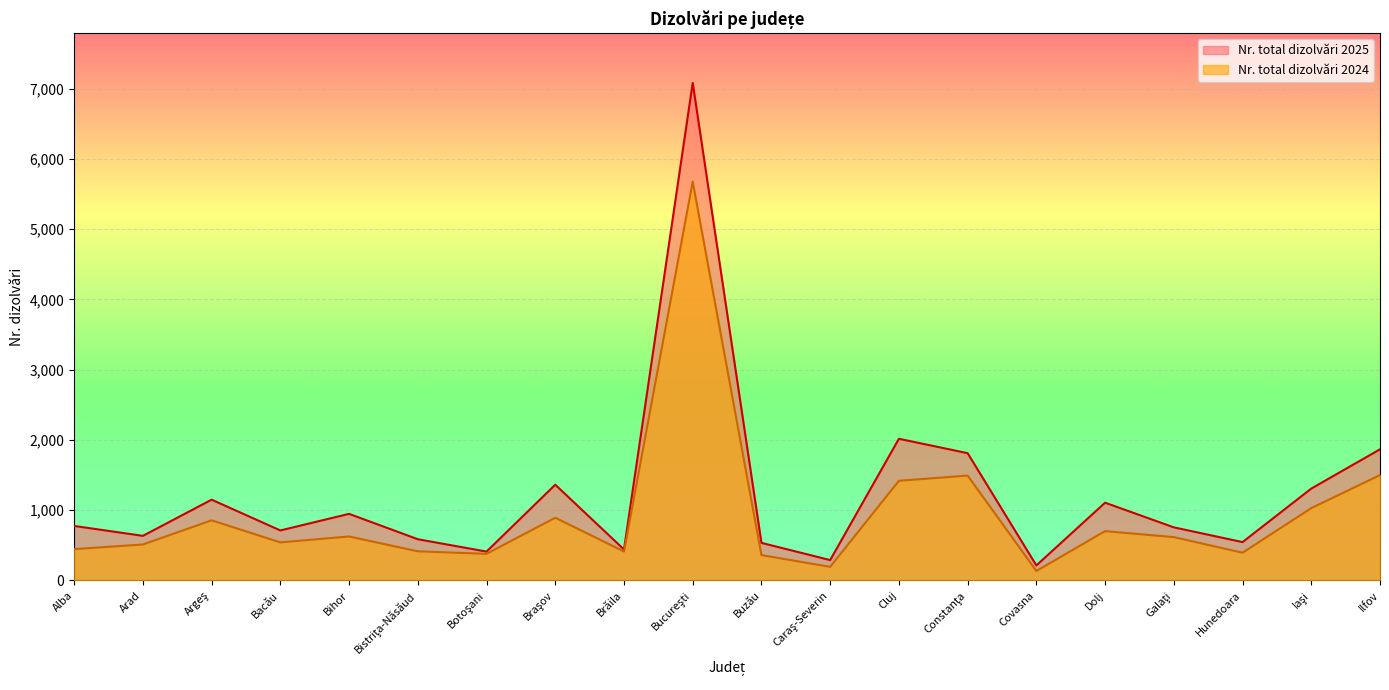

Reading left to right, list all the values displayed in this chart.

Nr. total dizolvări 2025: Alba=776	Arad=635	Argeş=1150	Bacău=712	Bihor=948	Bistriţa-Năsăud=587	Botoşani=411	Braşov=1363	Brăila=441	Bucureşti=7083	Buzău=535	Caraş-Severin=290	Cluj=2017	Constanţa=1812	Covasna=214	Dolj=1107	Galaţi=756	Hunedoara=546	Iaşi=1308	Ilfov=1867
Nr. total dizolvări 2024: Alba=446	Arad=512	Argeş=856	Bacău=542	Bihor=626	Bistriţa-Năsăud=415	Botoşani=379	Braşov=893	Brăila=412	Bucureşti=5677	Buzău=361	Caraş-Severin=194	Cluj=1419	Constanţa=1493	Covasna=135	Dolj=702	Galaţi=617	Hunedoara=395	Iaşi=1030	Ilfov=1500